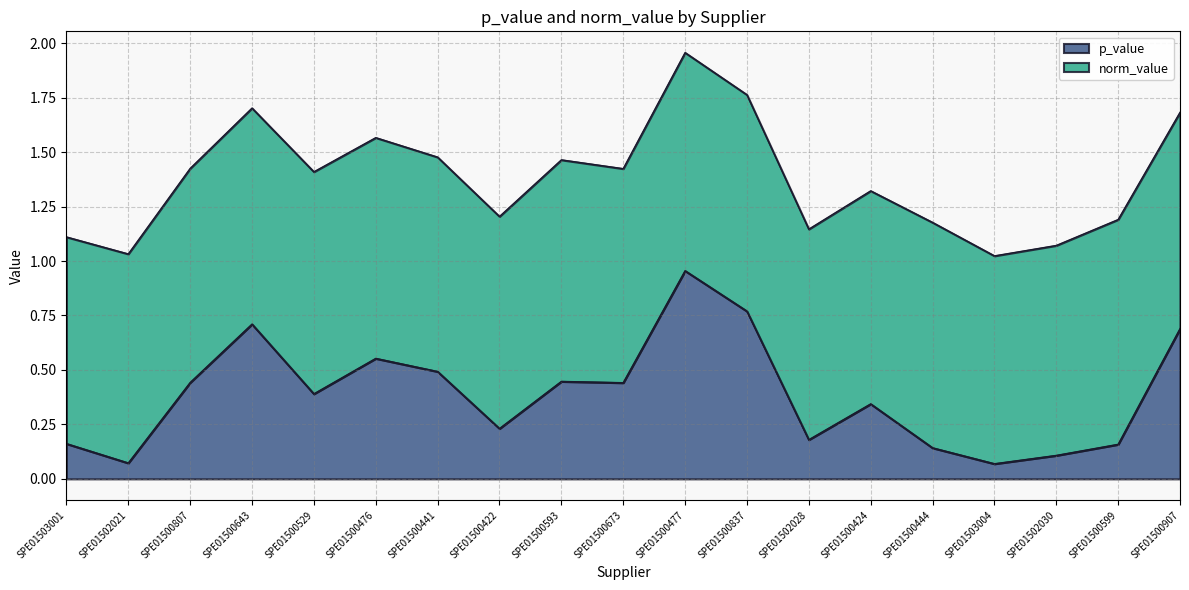

What is the value of the 18th point from the left?

0.2